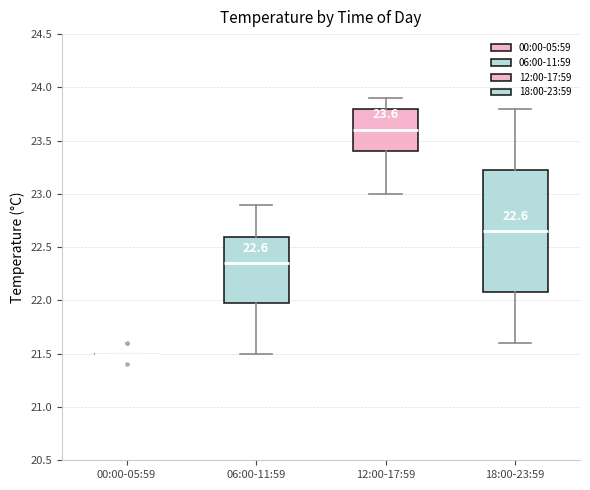

Which box is the tallest, from its lower edge to its upper edge?

18:00-23:59